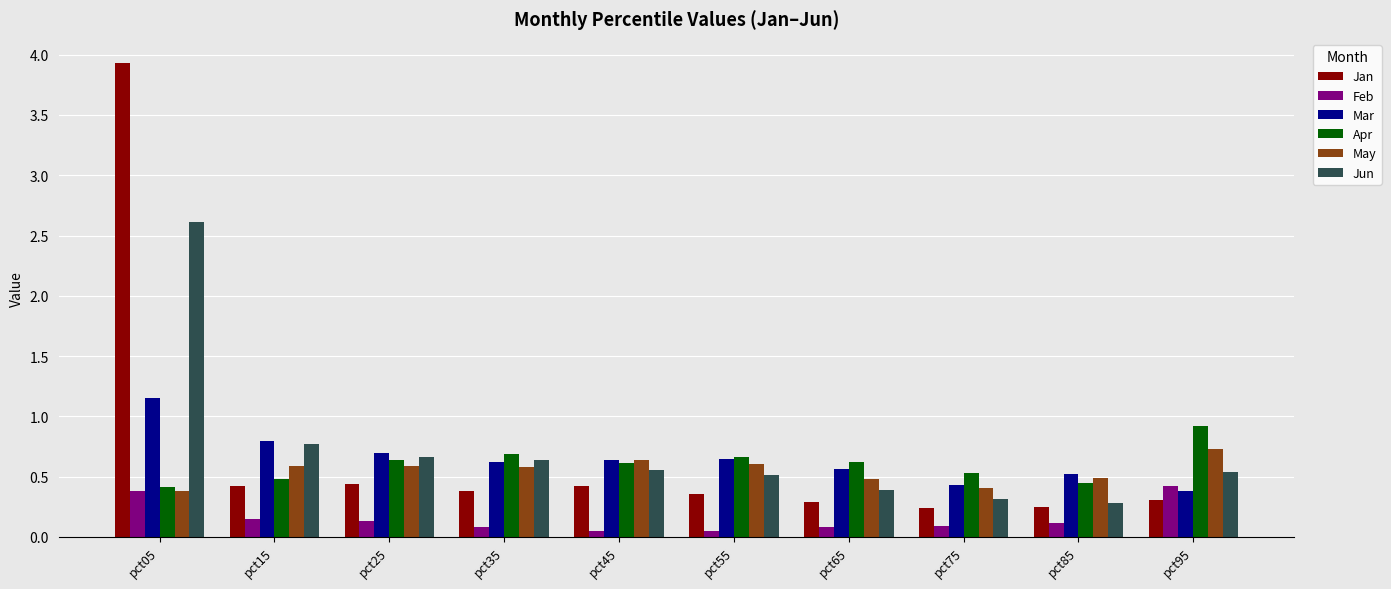

Are the bars horizontal?

No